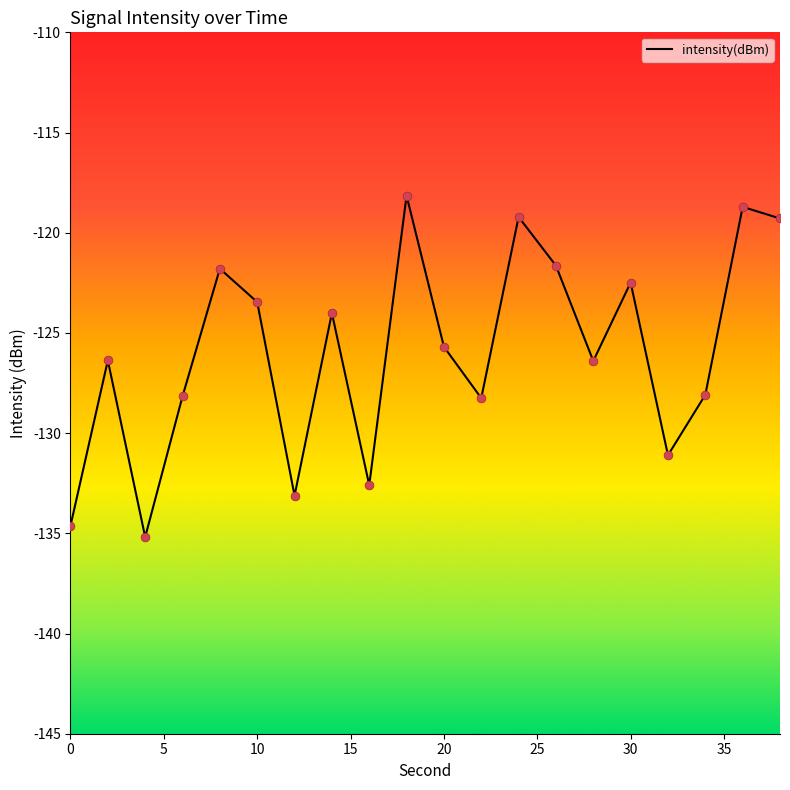

What is the minimum value shown in the chart?

-135.2